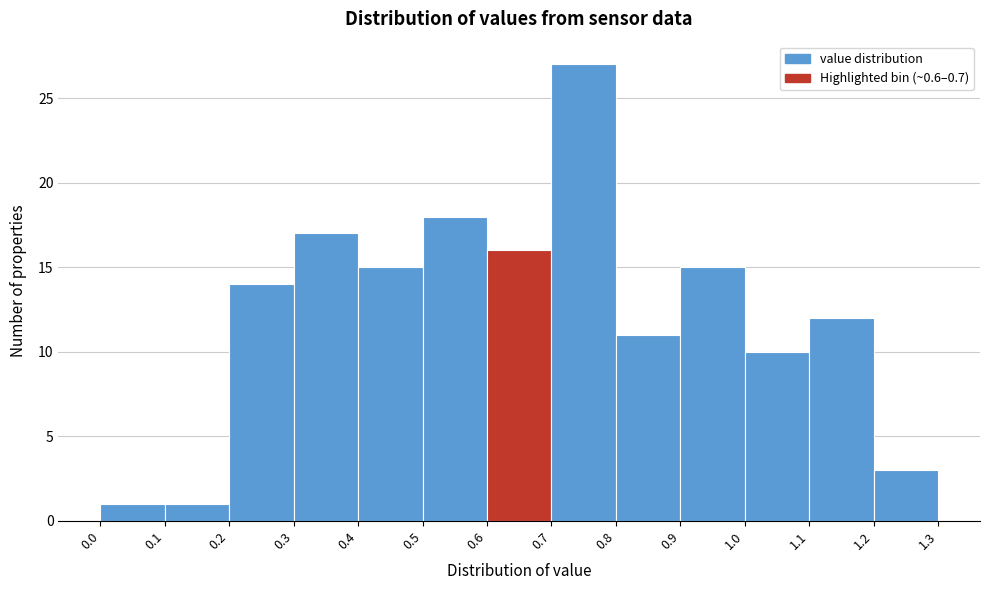

Reading left to right, transcribe this chart: for each bar, give the range it covers on the x-axis and its height. The values are not printed on the chart, so give them approximately, as read against the axis.

0.0 to 0.1: 1
0.1 to 0.2: 1
0.2 to 0.3: 14
0.3 to 0.4: 17
0.4 to 0.5: 15
0.5 to 0.6: 18
0.6 to 0.7: 16
0.7 to 0.8: 27
0.8 to 0.9: 11
0.9 to 1.0: 15
1.0 to 1.1: 10
1.1 to 1.2: 12
1.2 to 1.3: 3